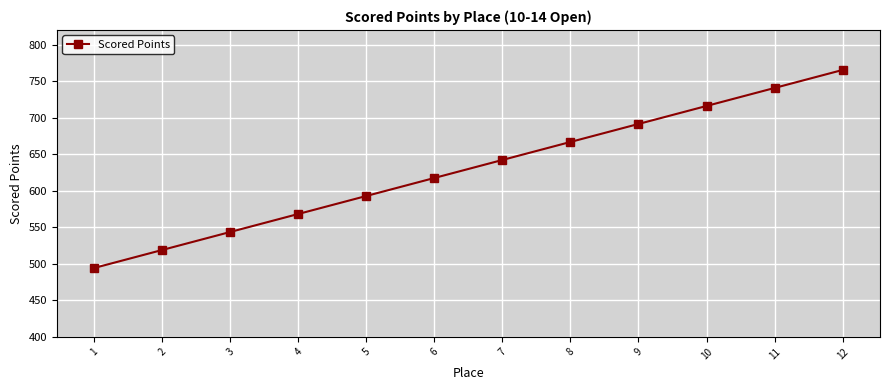

What value does the data have at 10?

716.0